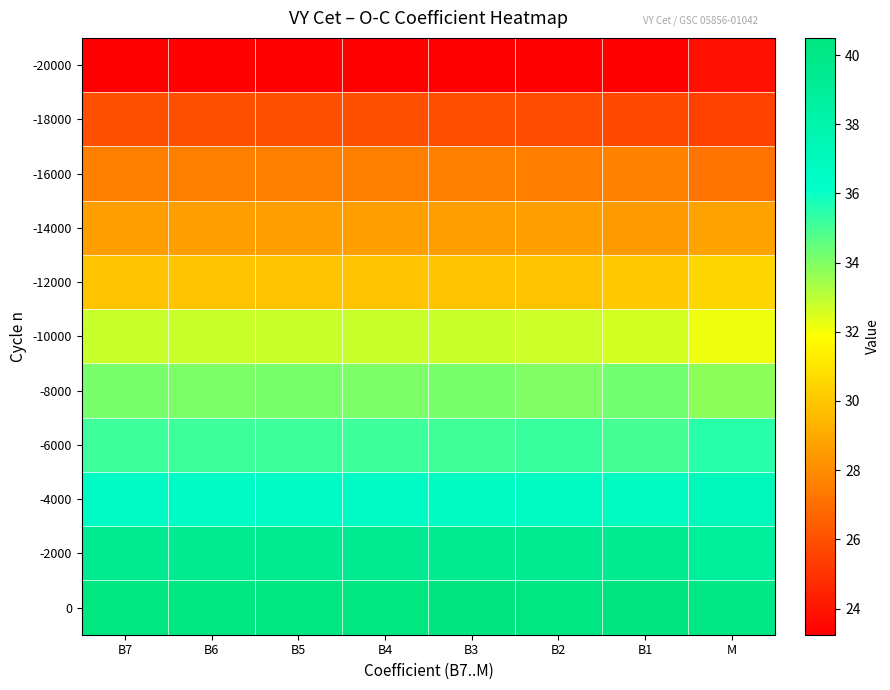

What is the greatest value displayed?

40.5